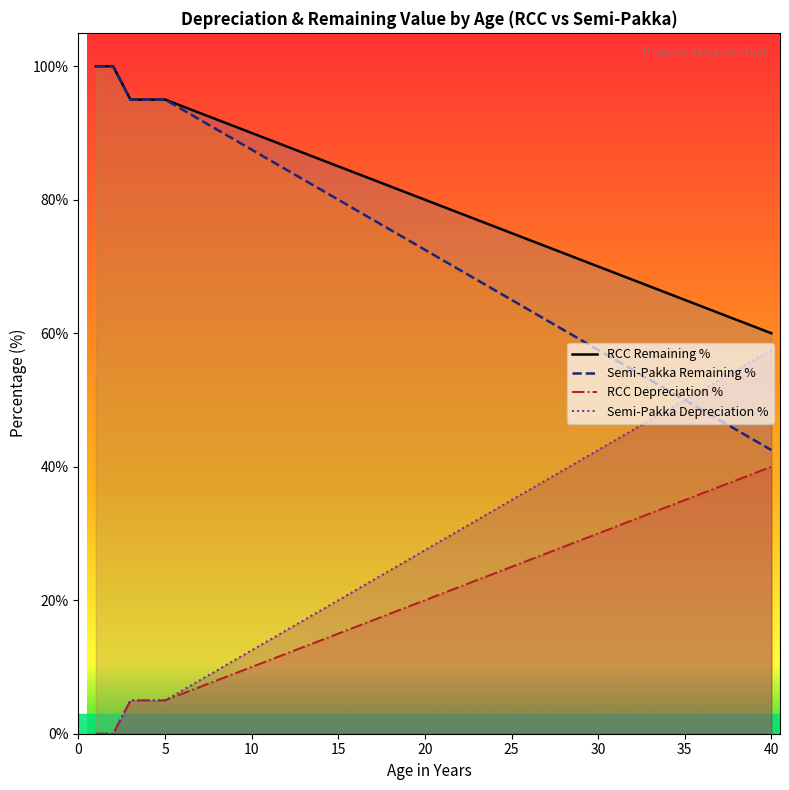

How many series are shown in this chart?

4